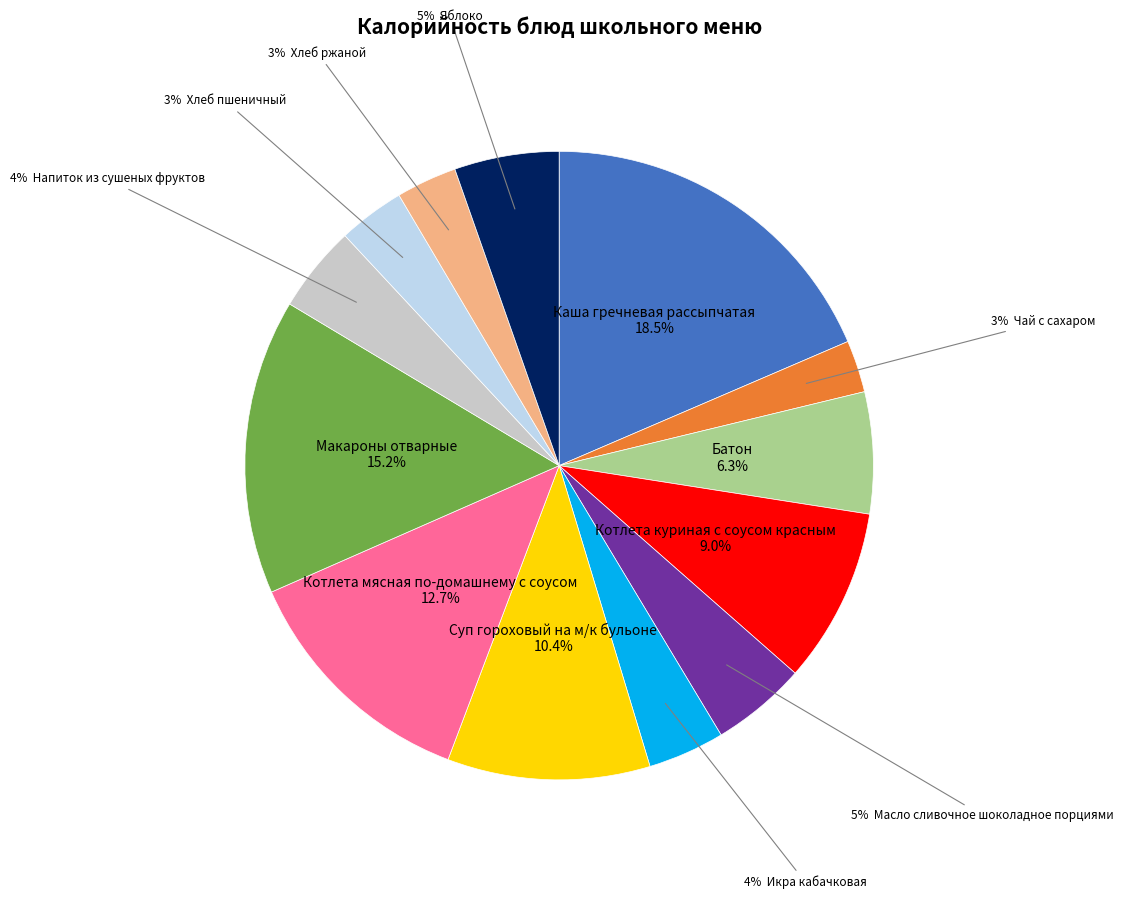

Is there a majority slice in this chart?

No